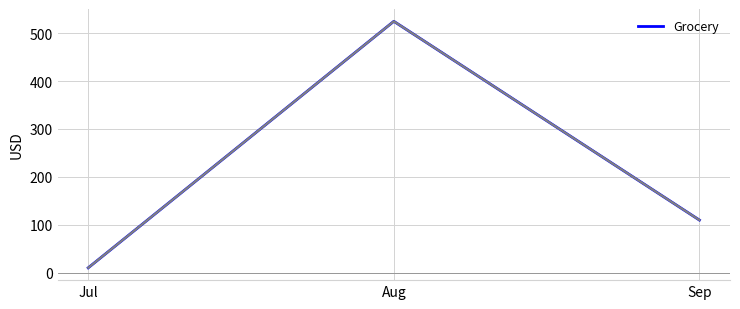

At which category does the chart reach its peak across all series?

Aug